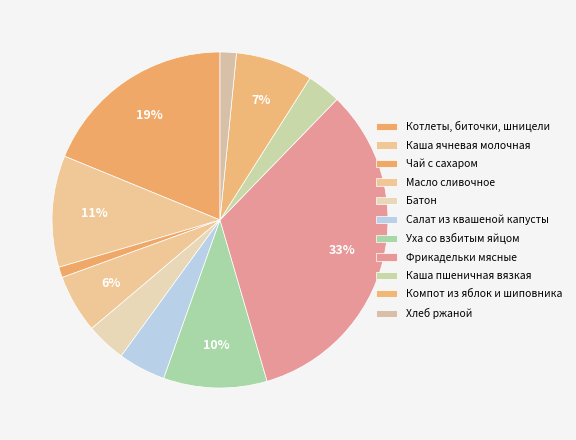

Is there a majority slice in this chart?

No